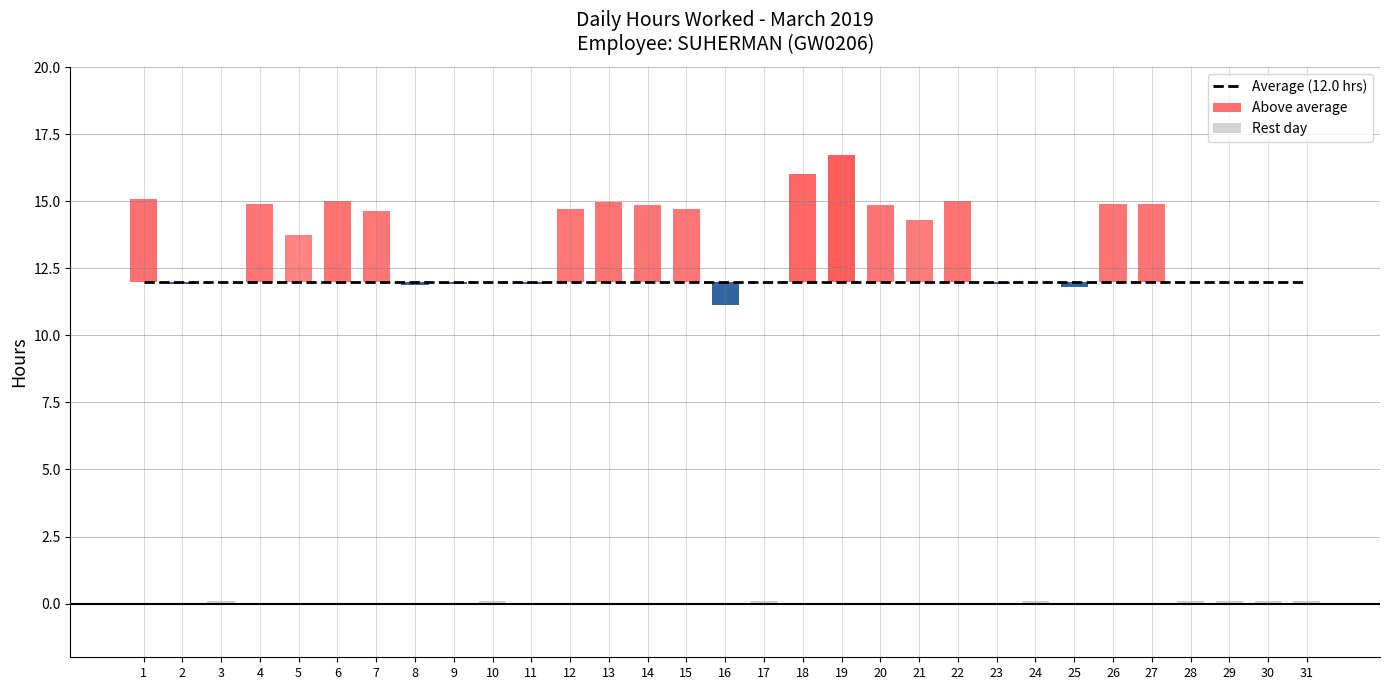

Between 20 and 27, which is larger?

27